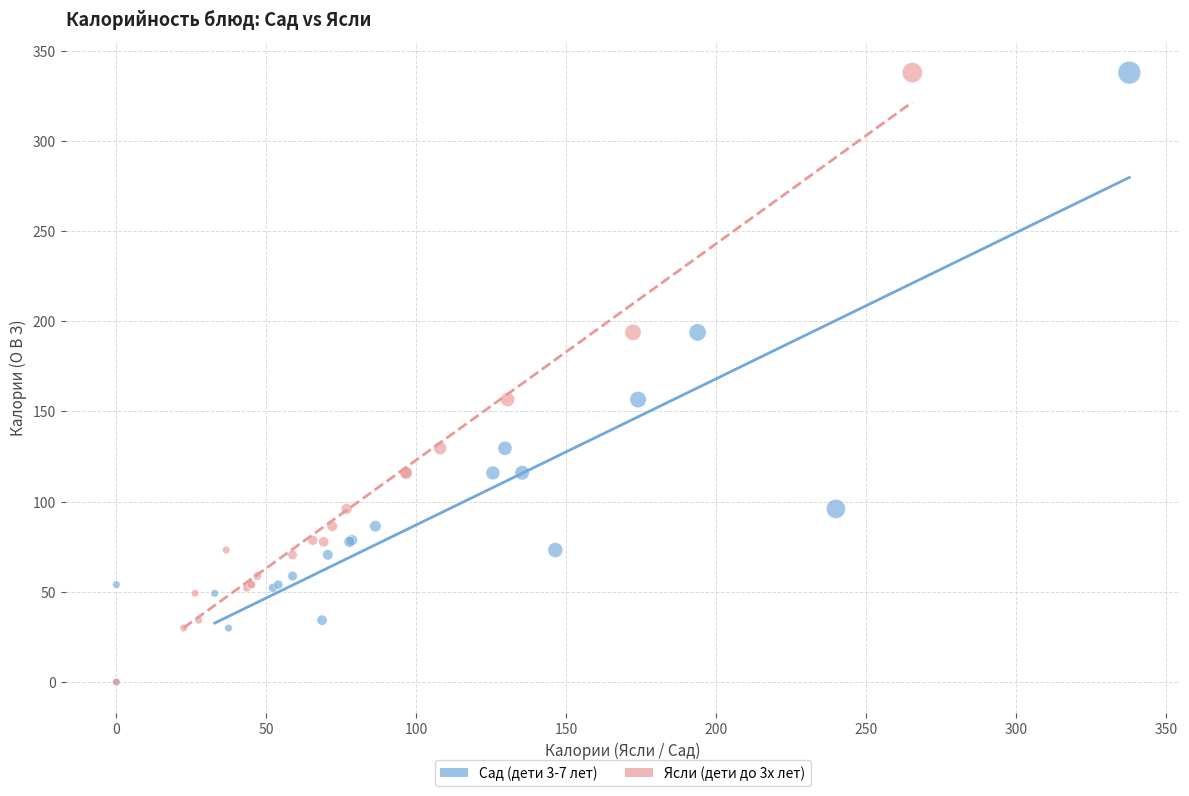

What are all the series names shown in the legend?

Сад (дети 3-7 лет), Ясли (дети до 3х лет)